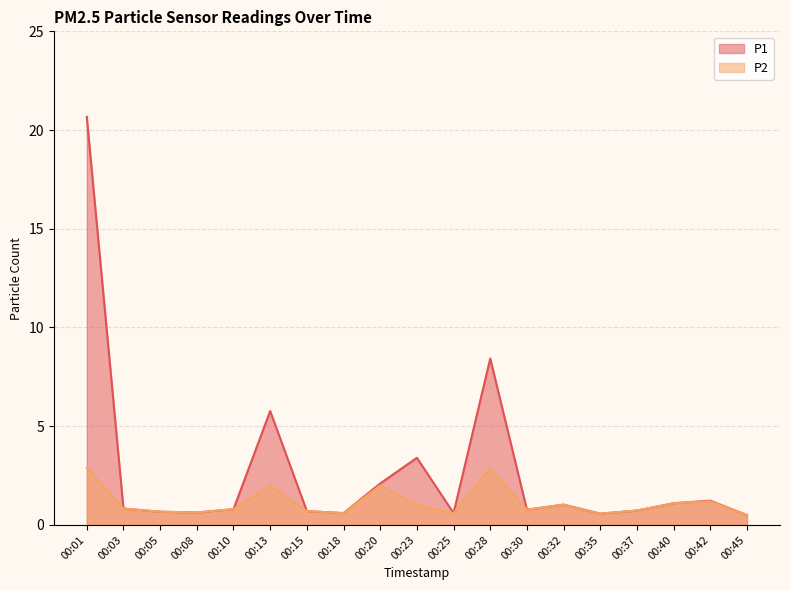

What is the value of the P2 point at the 12th from the left?

2.9